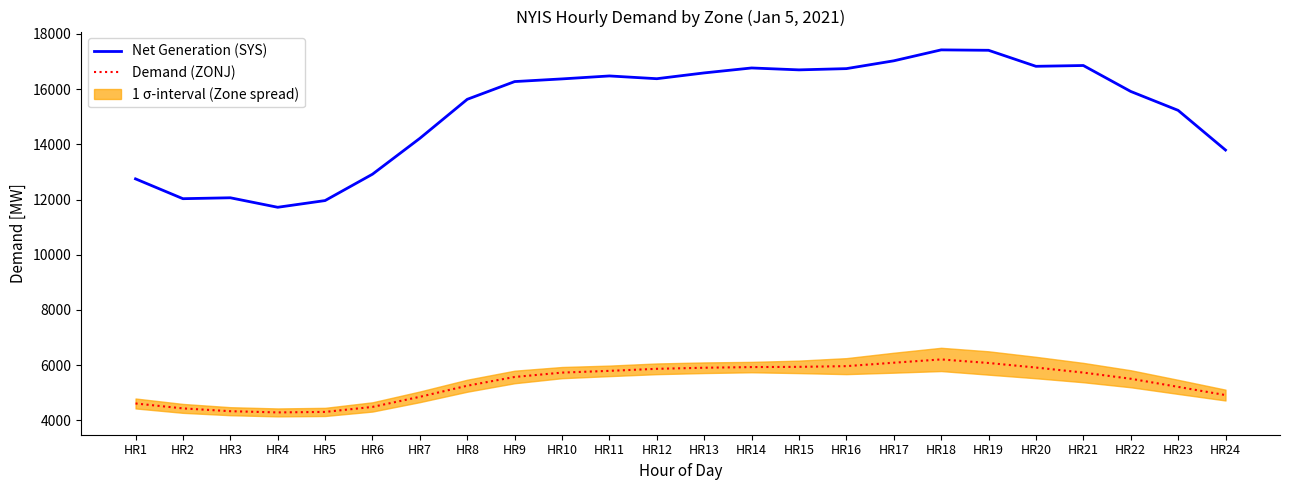

True or false: Demand (ZONJ) has a value of 7300 at HR8.

False